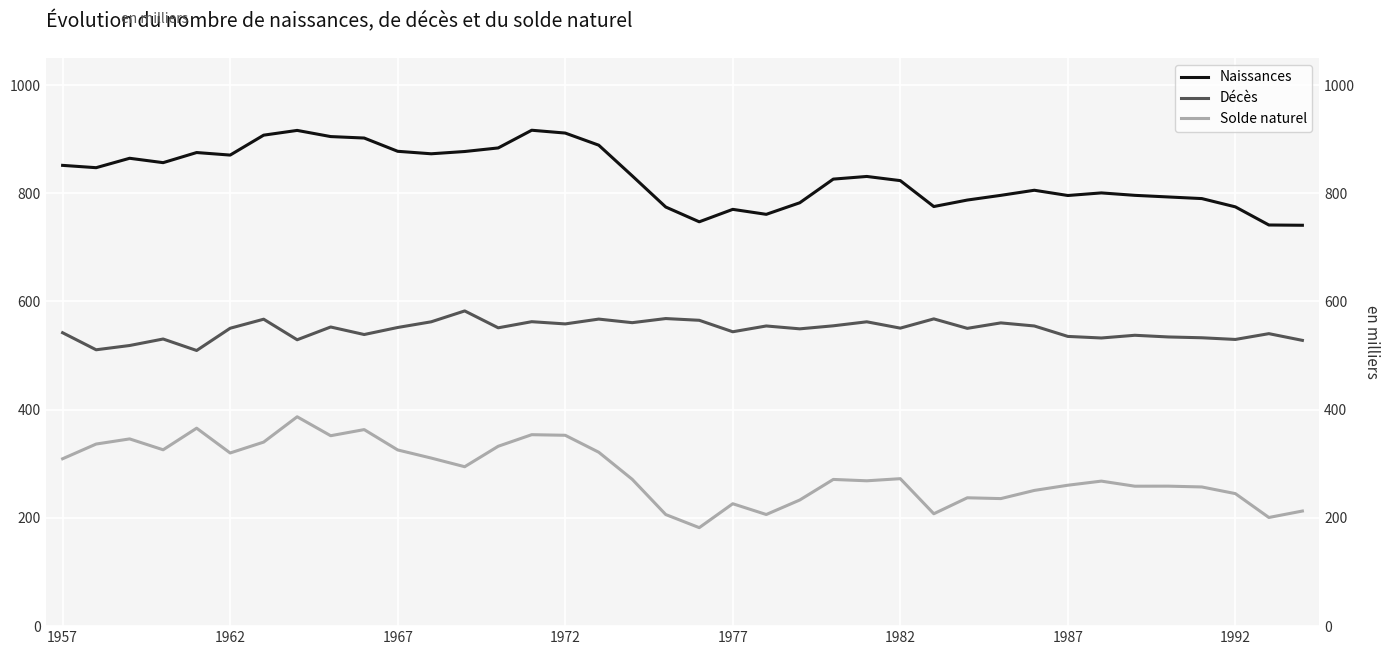

Which has a higher value, 36 or 1987?

1987